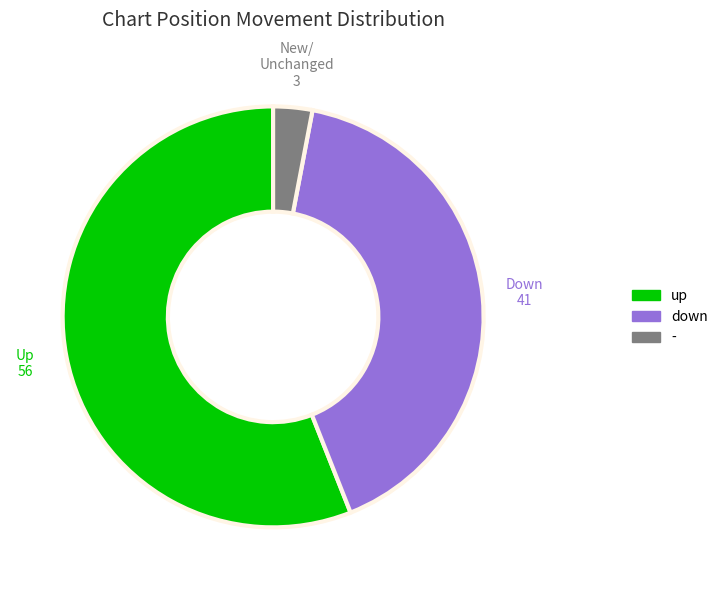

Combined, do down and up account for over 50%?

Yes